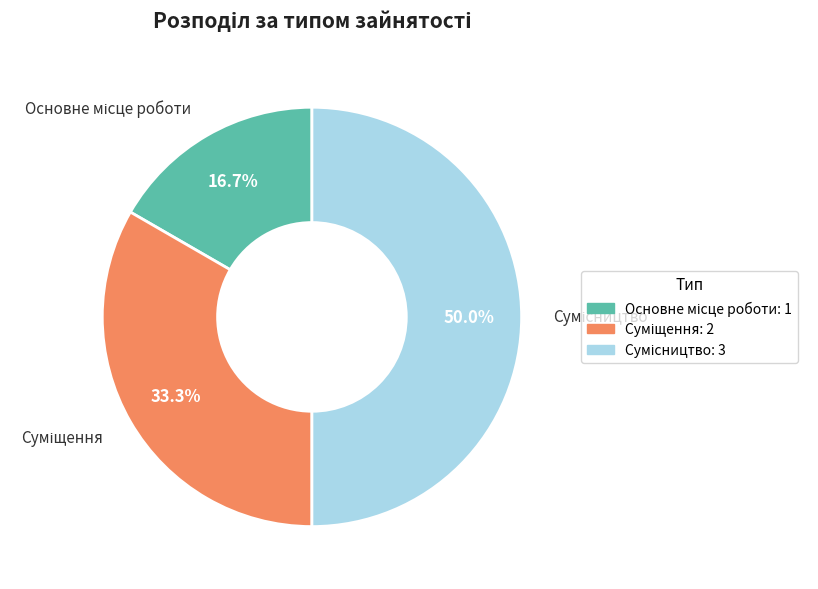

What percentage is the Суміщення slice, to the nearest percent?

33%